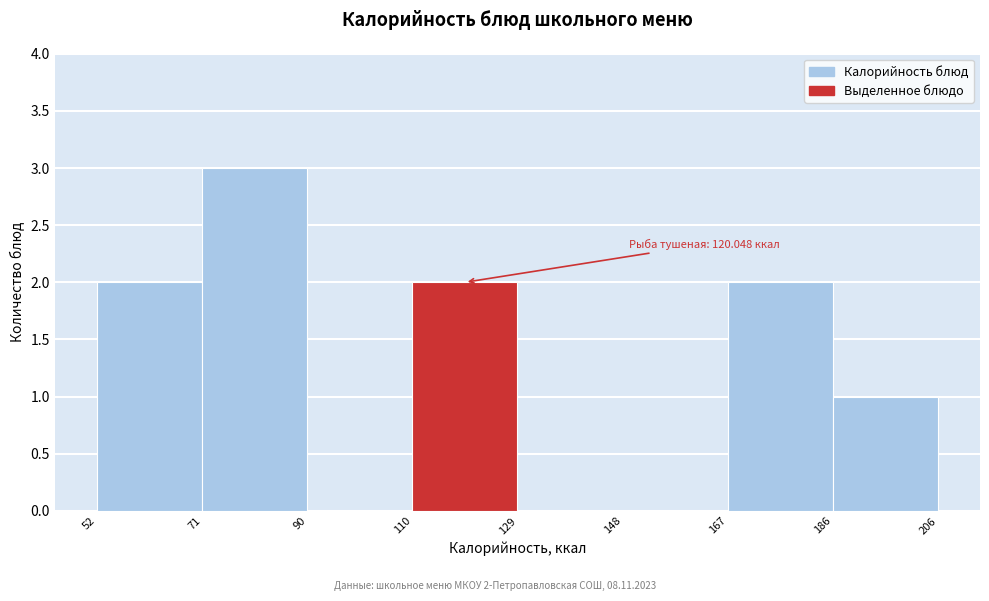

Over which range of the x-axis is the bar tallest?

71 to 90